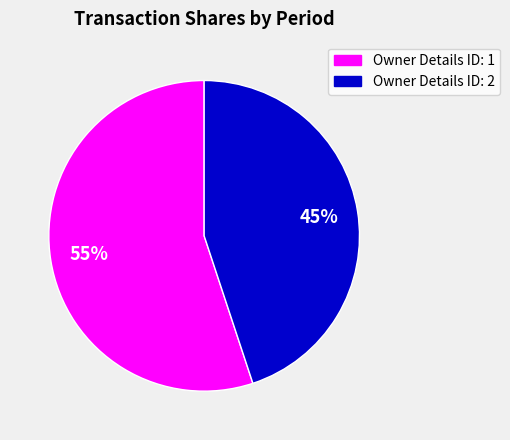

Is there a majority slice in this chart?

Yes